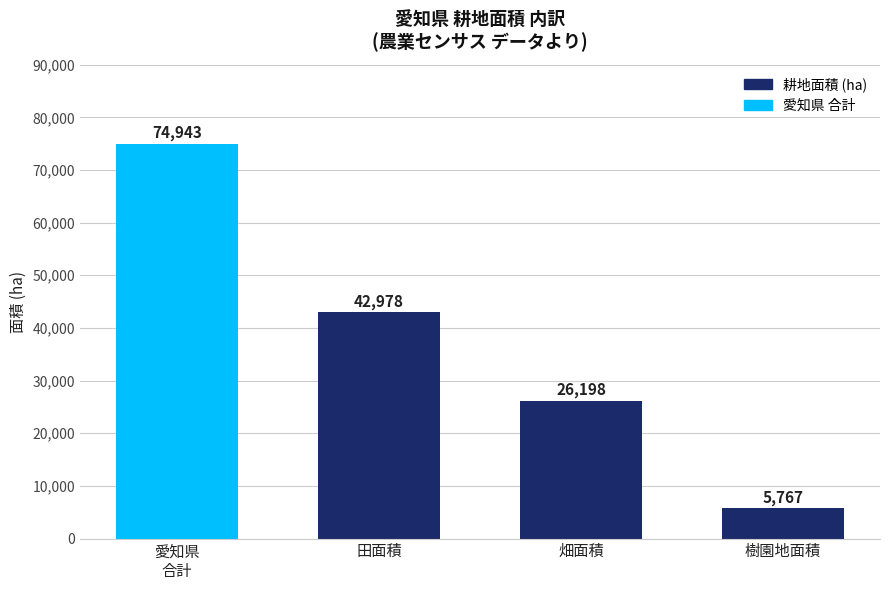

Which category has the highest value across all series?

愛知県